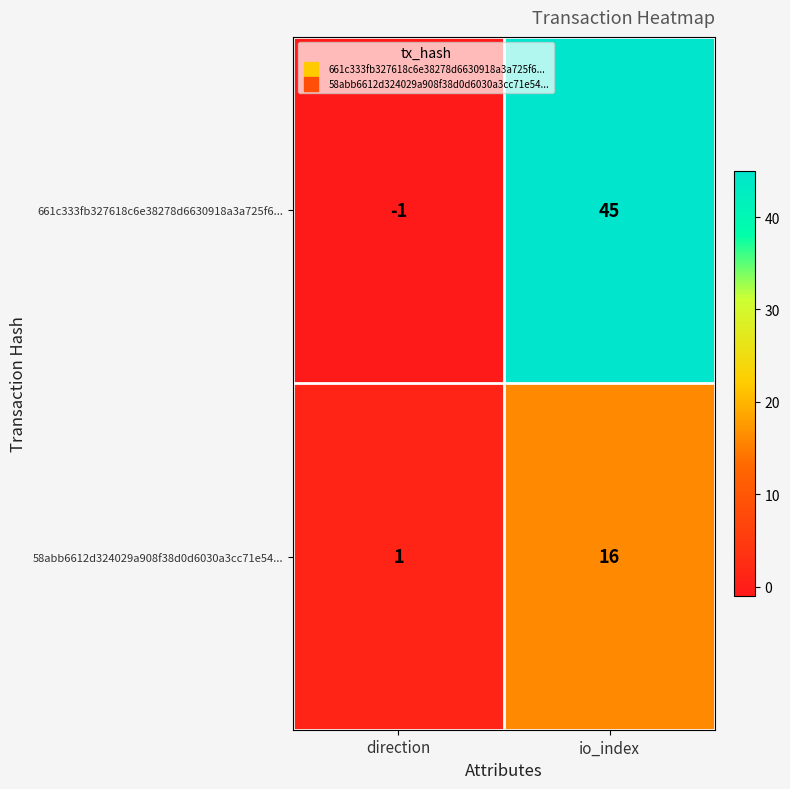

Reading right to left, list all the values displayed in this chart.

661c333fb327618c6e38278d6630918a3a725f6...: 45	-1
58abb6612d324029a908f38d0d6030a3cc71e54...: 16	1